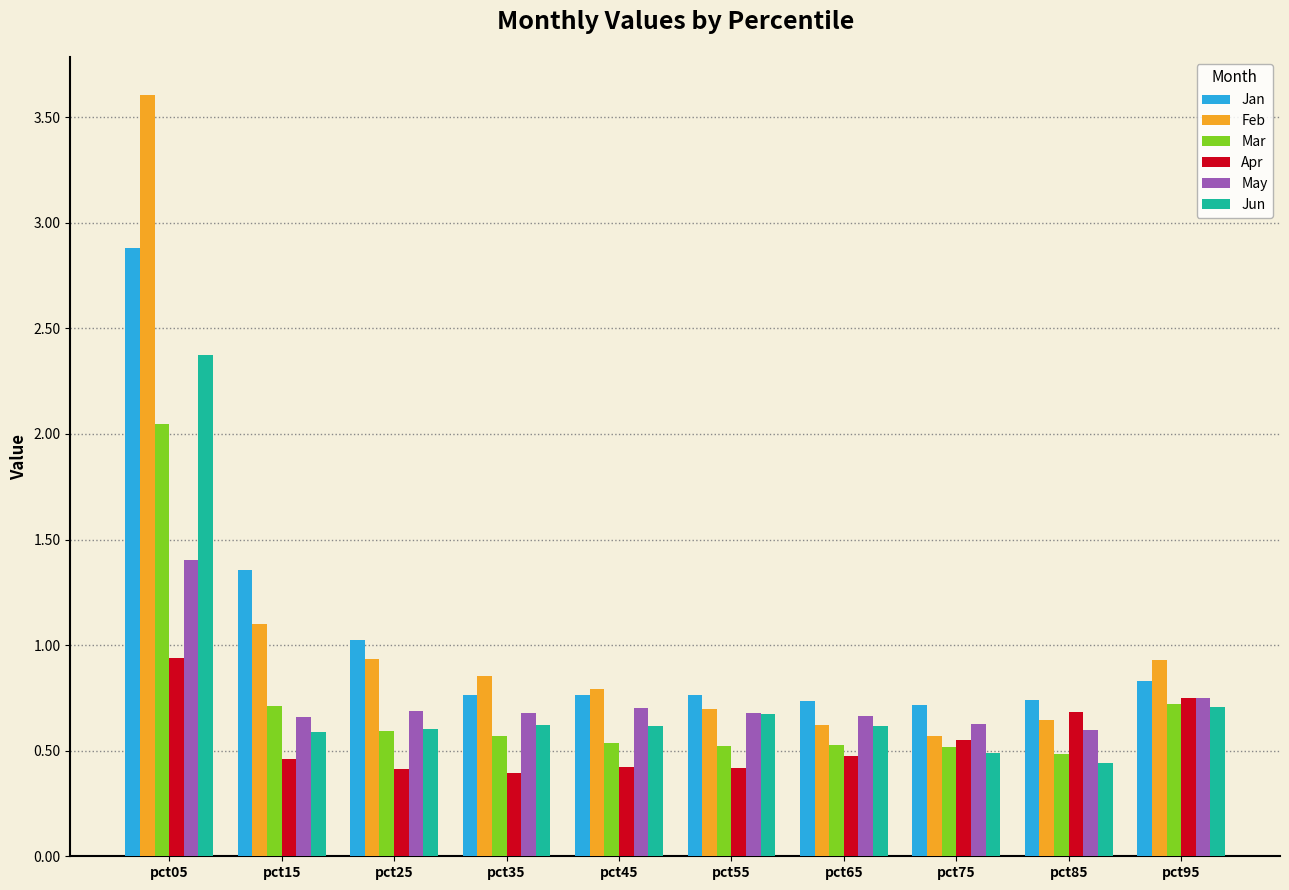

Which series changed the most between pct45 and pct95?

Apr